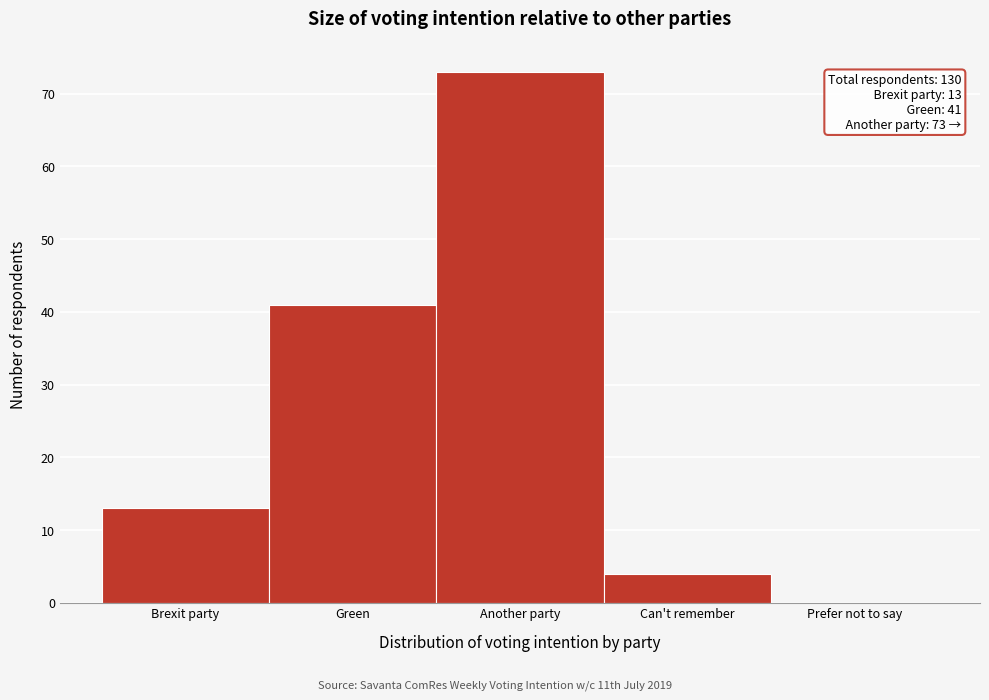

Reading right to left, list all the values displayed in this chart.

Prefer not to say=0	Can't remember=4	Another party=73	Green=41	Brexit party=13